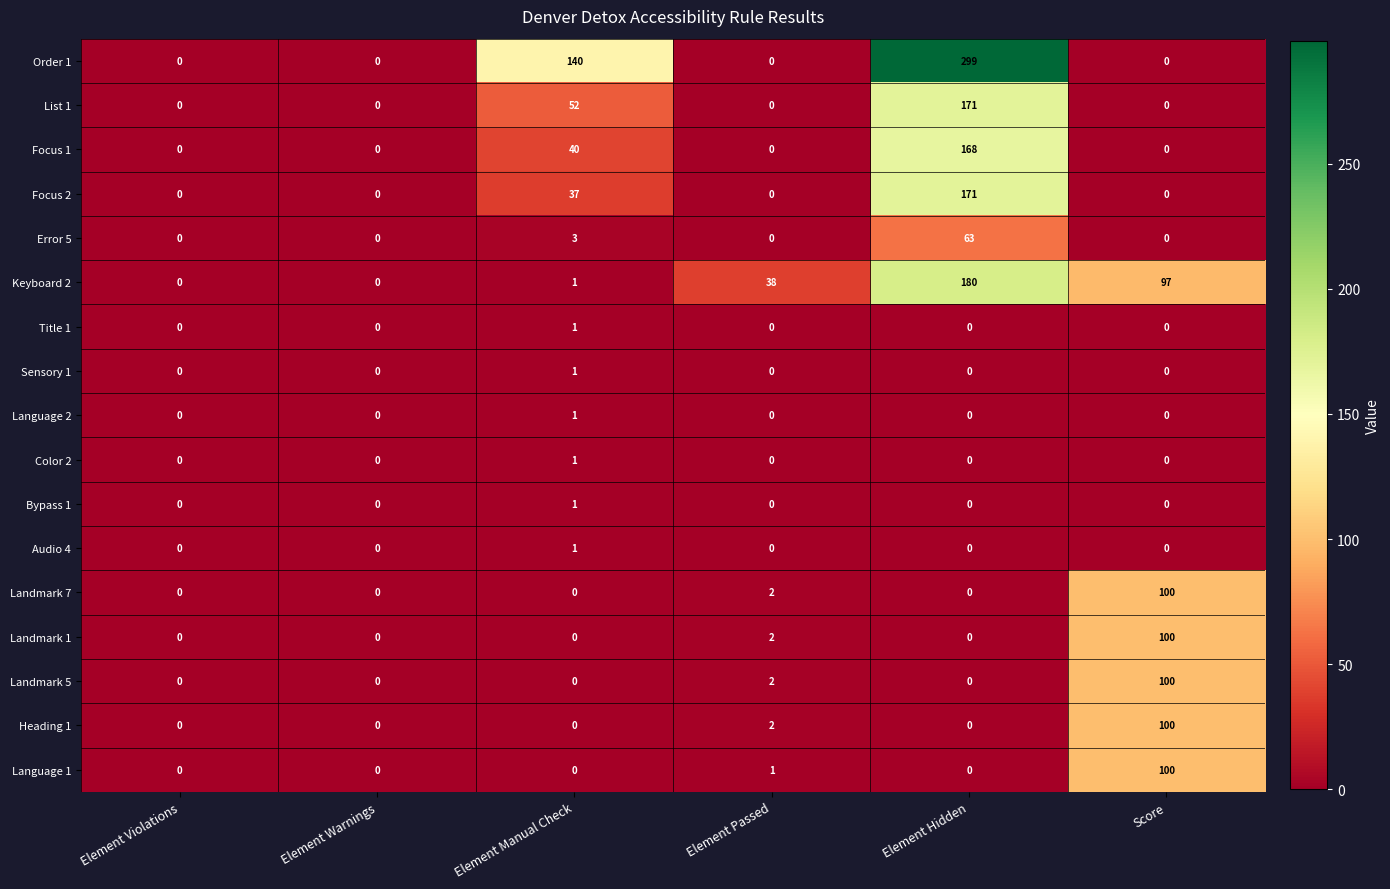

At how many categories does at least one series exceed 26?

4